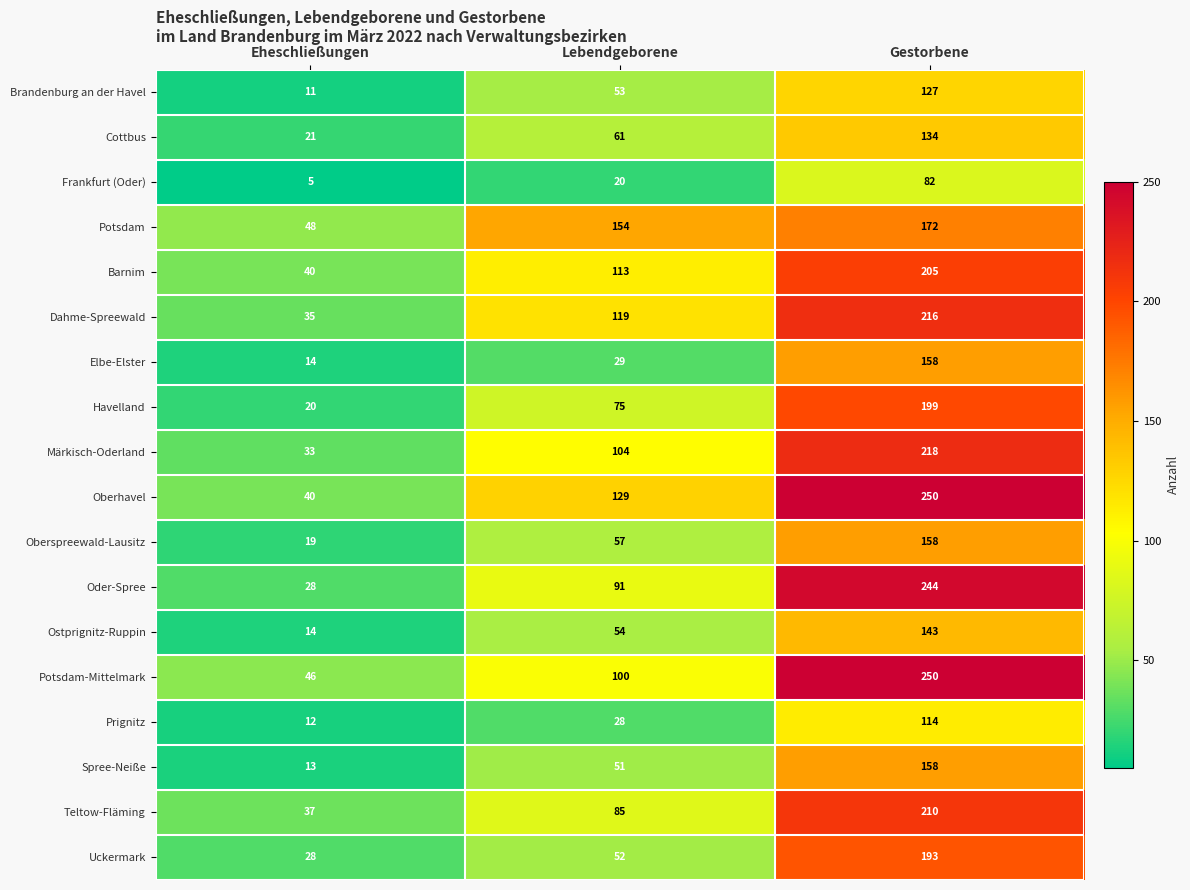

Rank the series at Lebendgeborene from highest to lowest value.

Potsdam, Oberhavel, Dahme-Spreewald, Barnim, Märkisch-Oderland, Potsdam-Mittelmark, Oder-Spree, Teltow-Fläming, Havelland, Cottbus, Oberspreewald-Lausitz, Ostprignitz-Ruppin, Brandenburg an der Havel, Uckermark, Spree-Neiße, Elbe-Elster, Prignitz, Frankfurt (Oder)